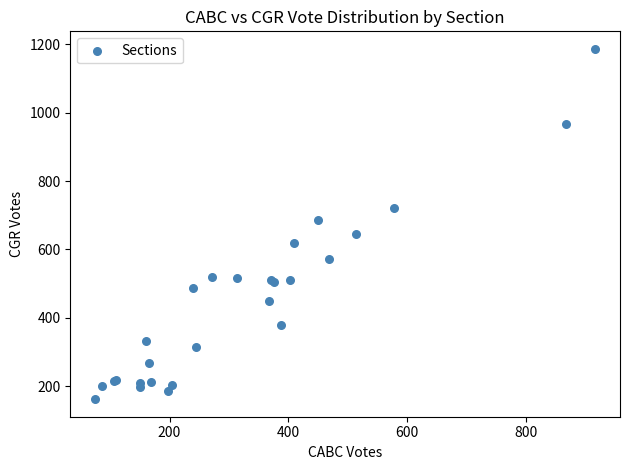

What Y value in the scatter plot is closest to 674?

687